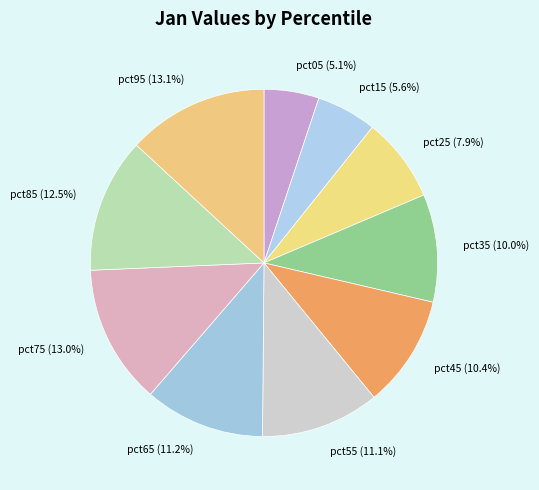

To the nearest percent, what portion does pct95 represent?

13%